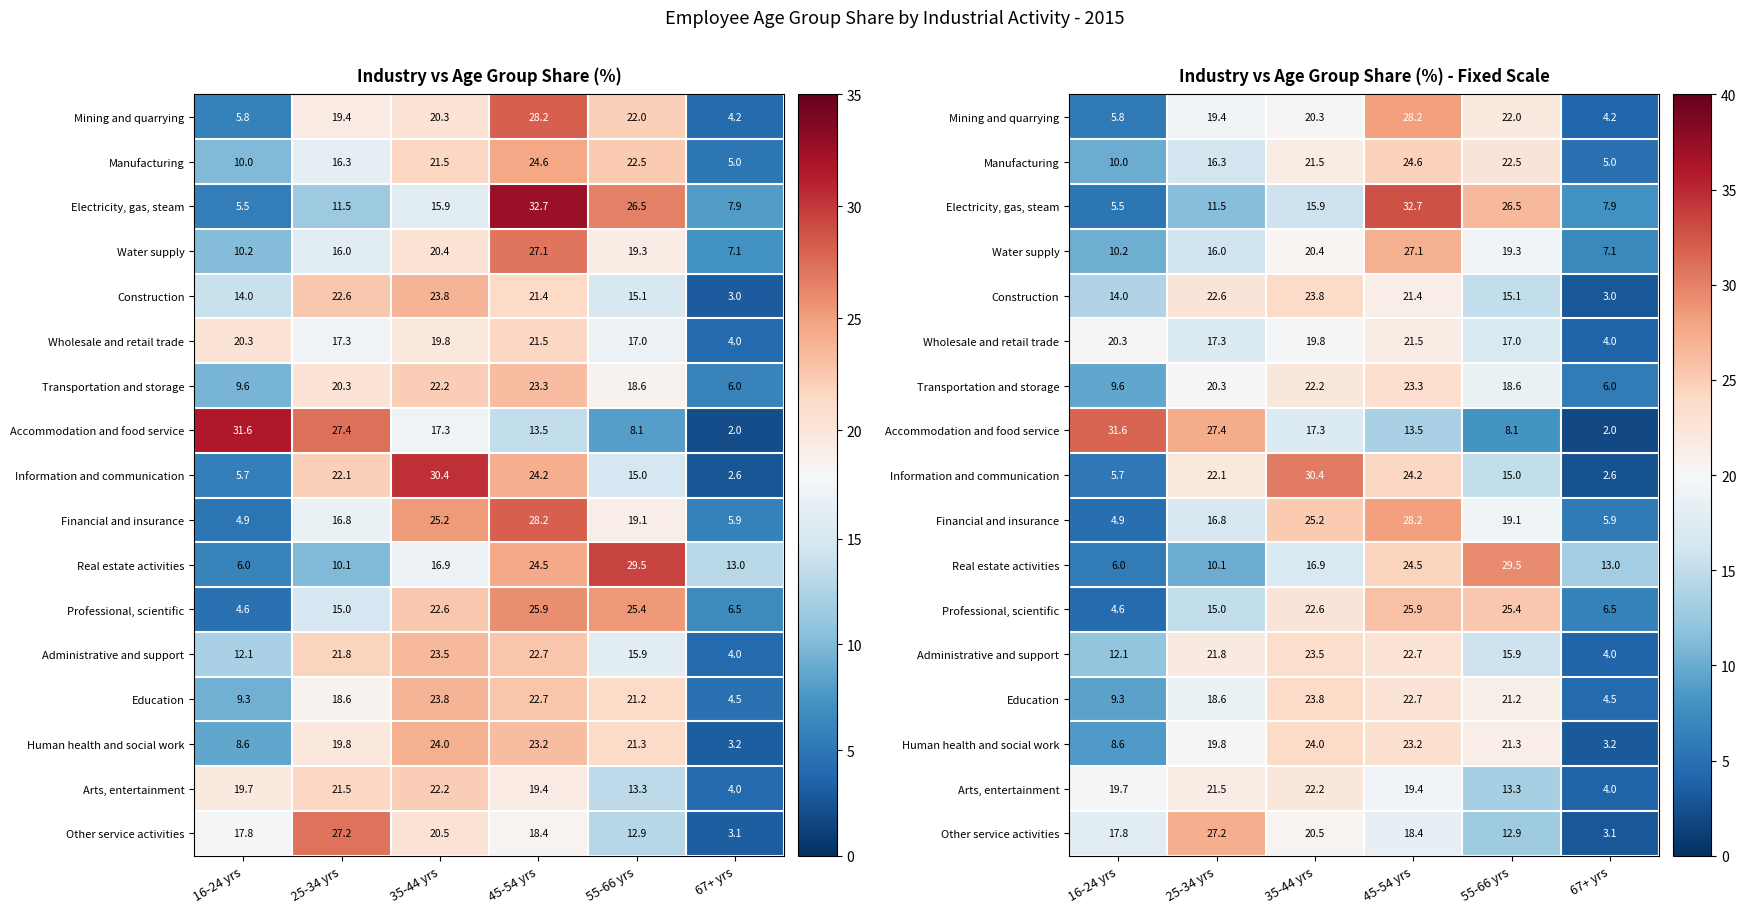

How many values in the Human health and social work series exceed 21?

3